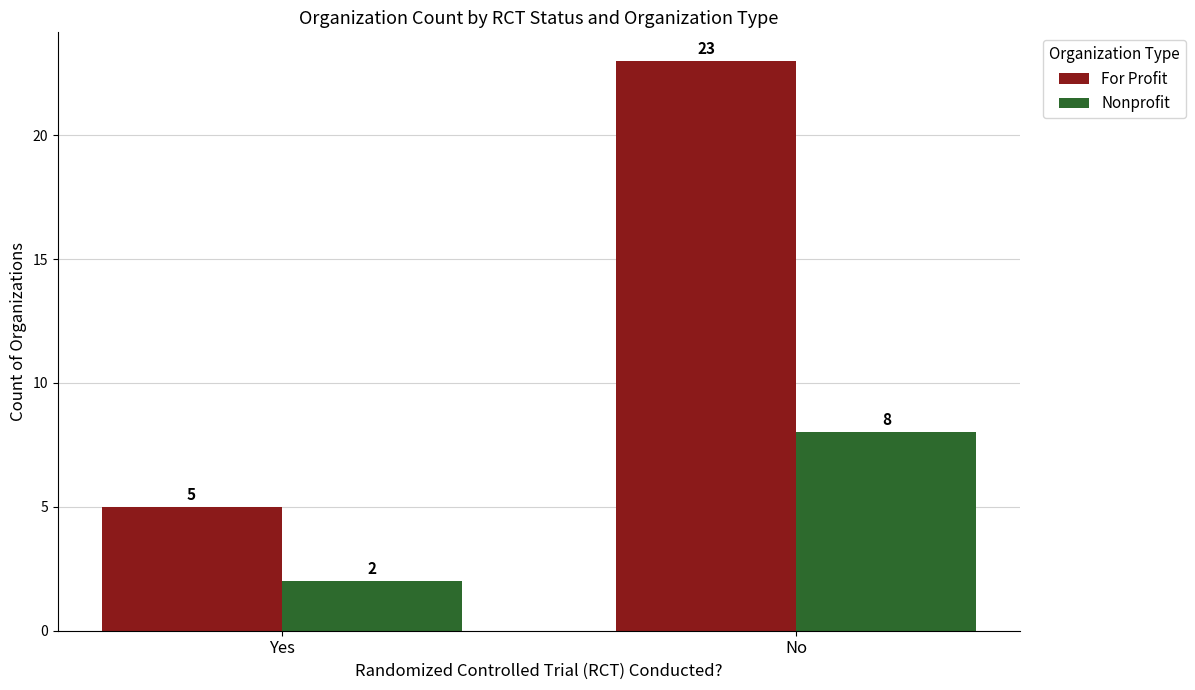

How many series are shown in this chart?

2